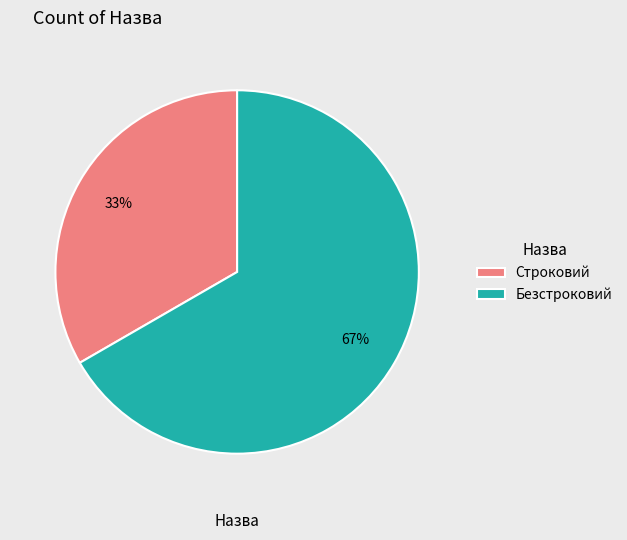

Approximately how many times larger is the value at Строковий compared to Безстроковий?

0.5